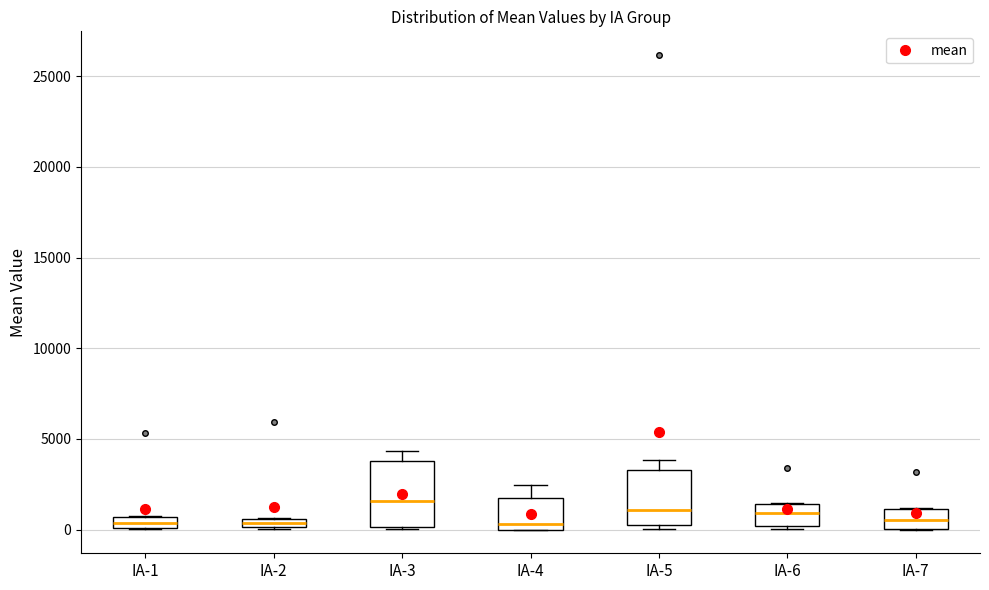

Where does the upper whisker of the box for IA-4 end on the y-axis? The values are not printed on the chart, so give them approximately, as read against the axis.

2500